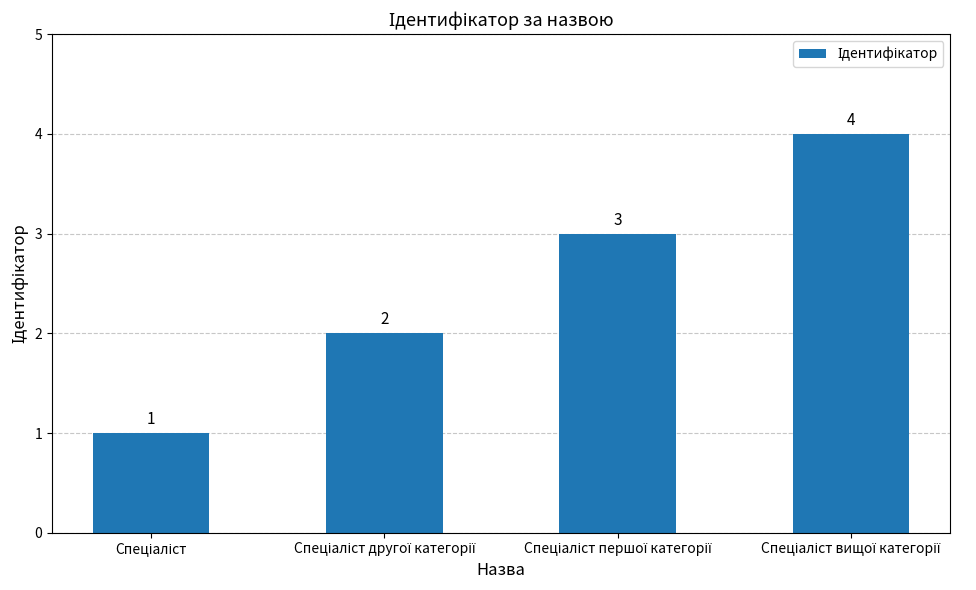

What is the maximum value shown in the chart?

4